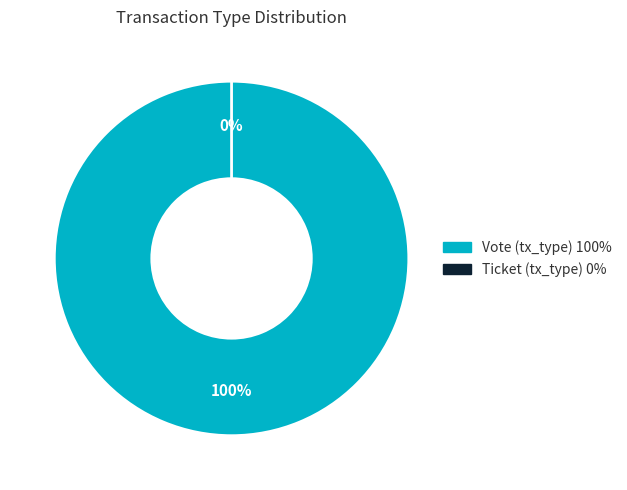

To the nearest percent, what is the difference between the largest and smallest slice percentages?

100%